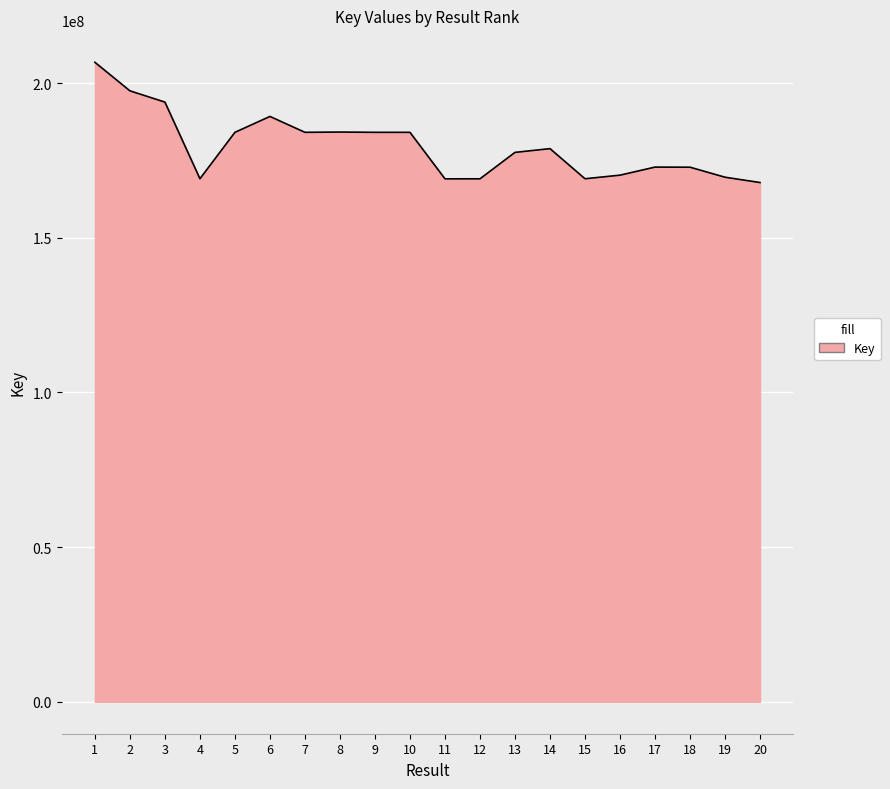

What is the sum of all values?

3594557867